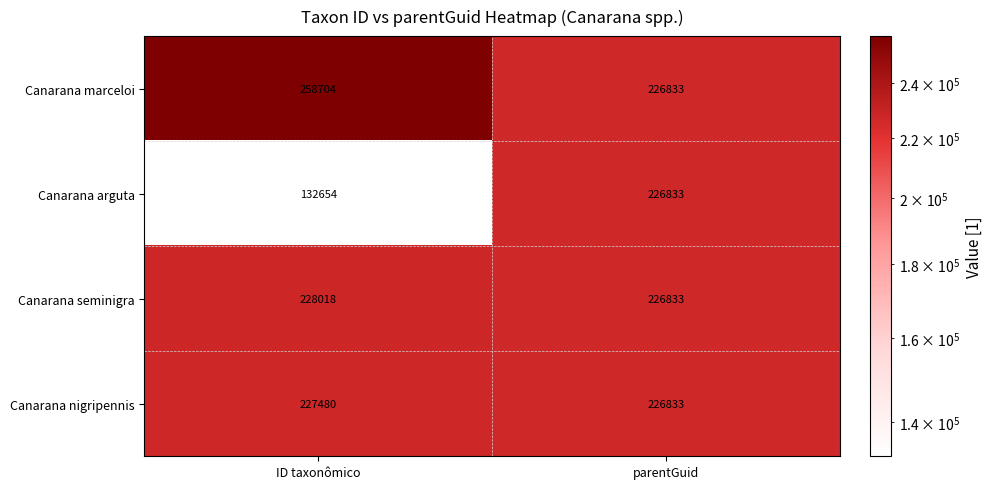

What is the difference between the highest and lowest values at ID taxonômico?

126050